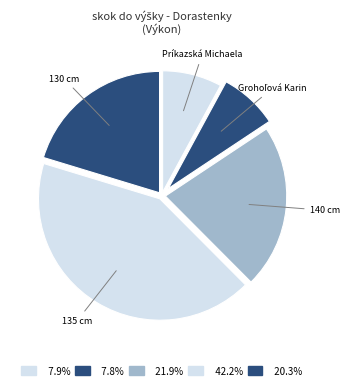

How many slices are in this pie chart?

5